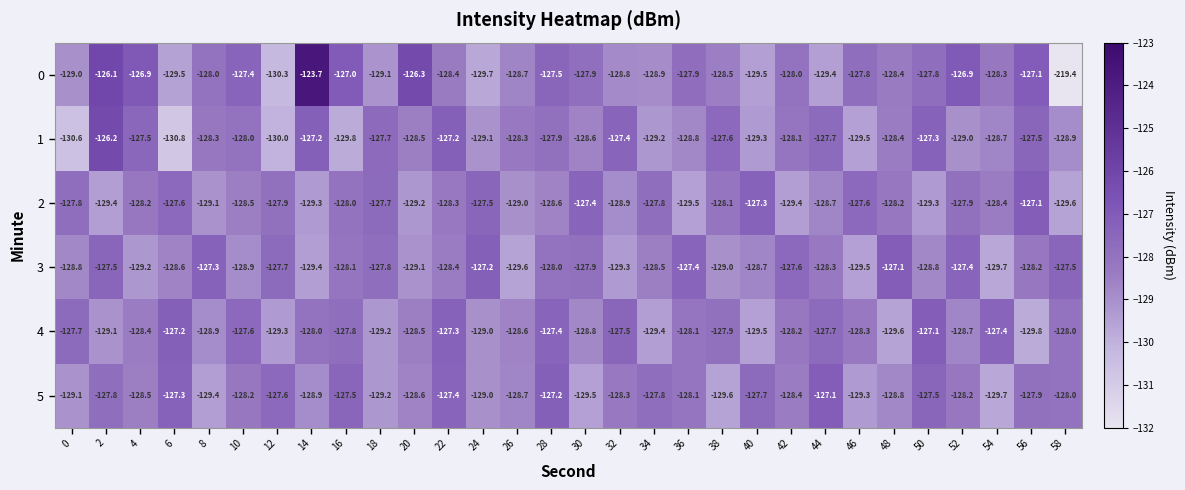

Rank the series at 52 from lowest to highest value.

1, 4, 5, 2, 3, 0